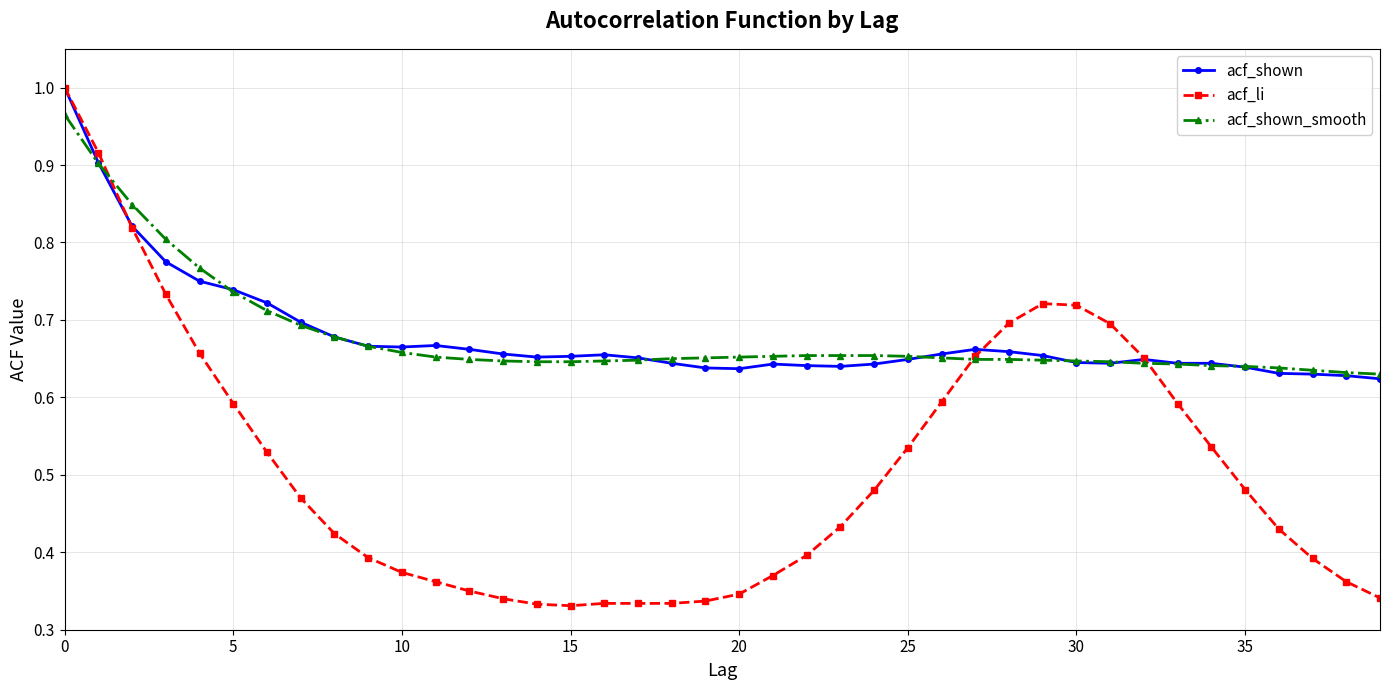

At how many categories does at least one series exceed 0?

40